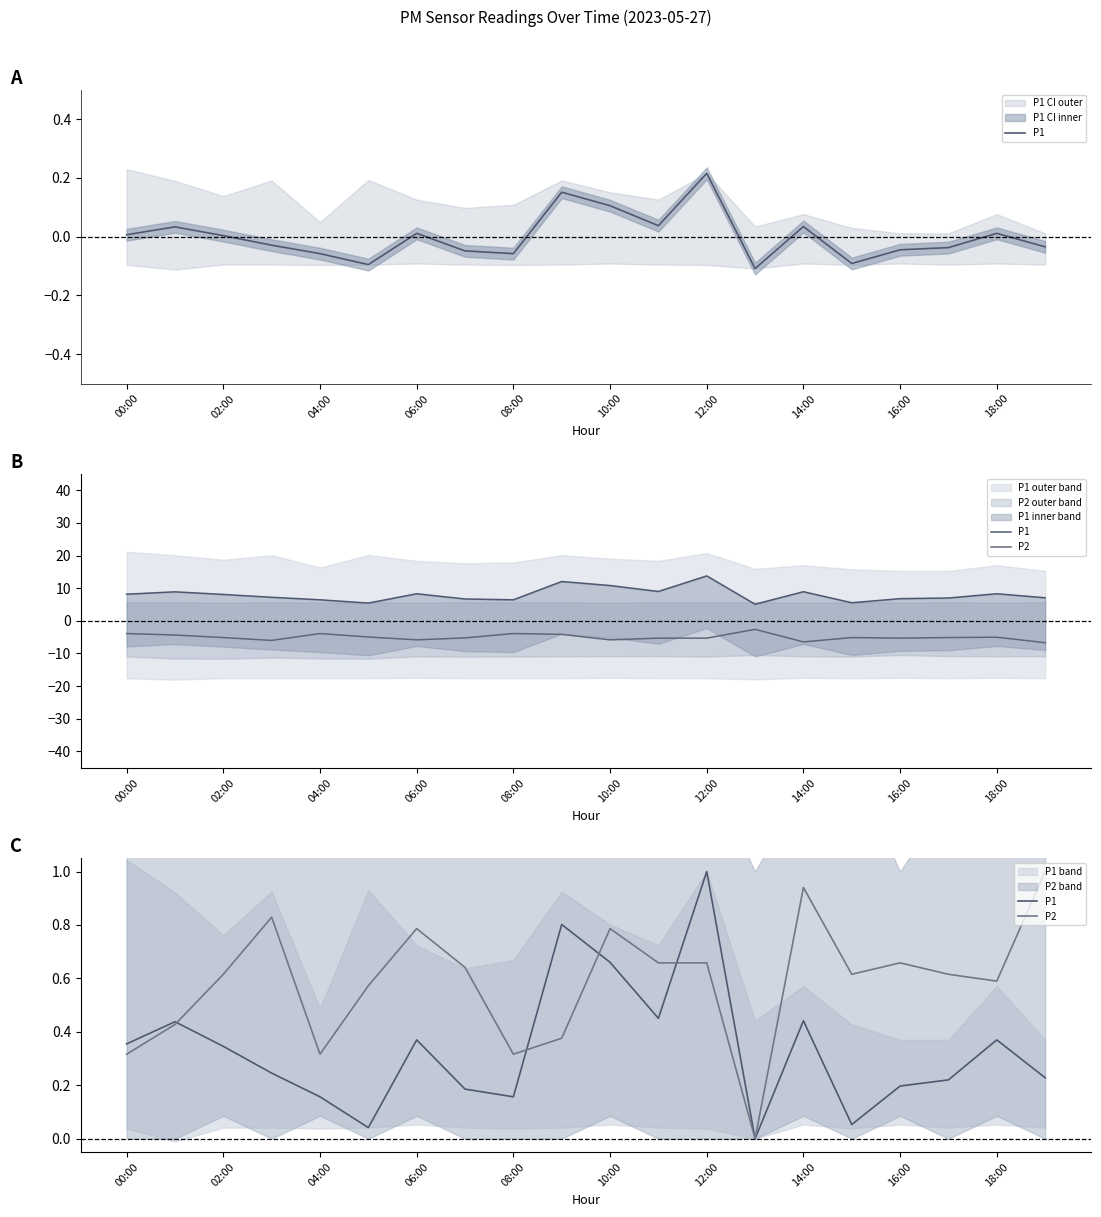

At which label does P1 reach its peak?

12:00